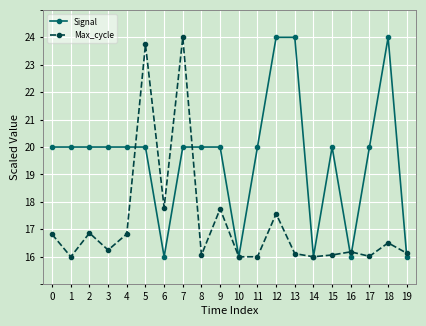

What is the sum of all Max_cycle values?

344.7